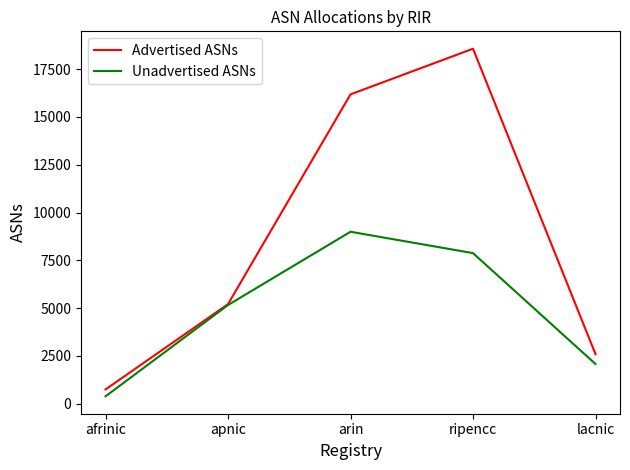

The Unadvertised ASNs series shows 1935 at ripencc. True or false?

False